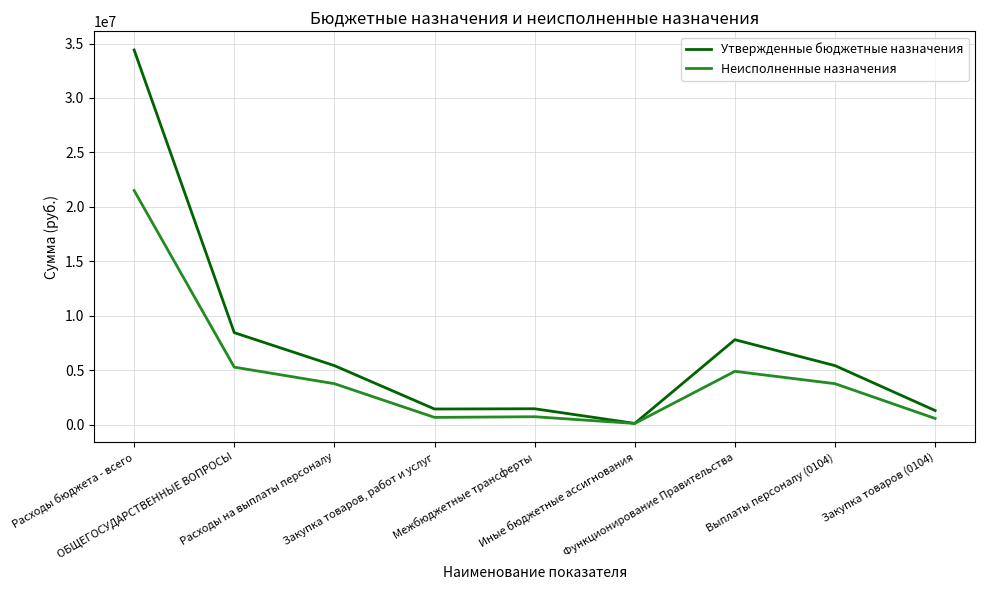

Is the value of Неисполненные назначения at Закупка товаров, работ и услуг greater than the value of Утвержденные бюджетные назначения at Функционирование Правительства?

No